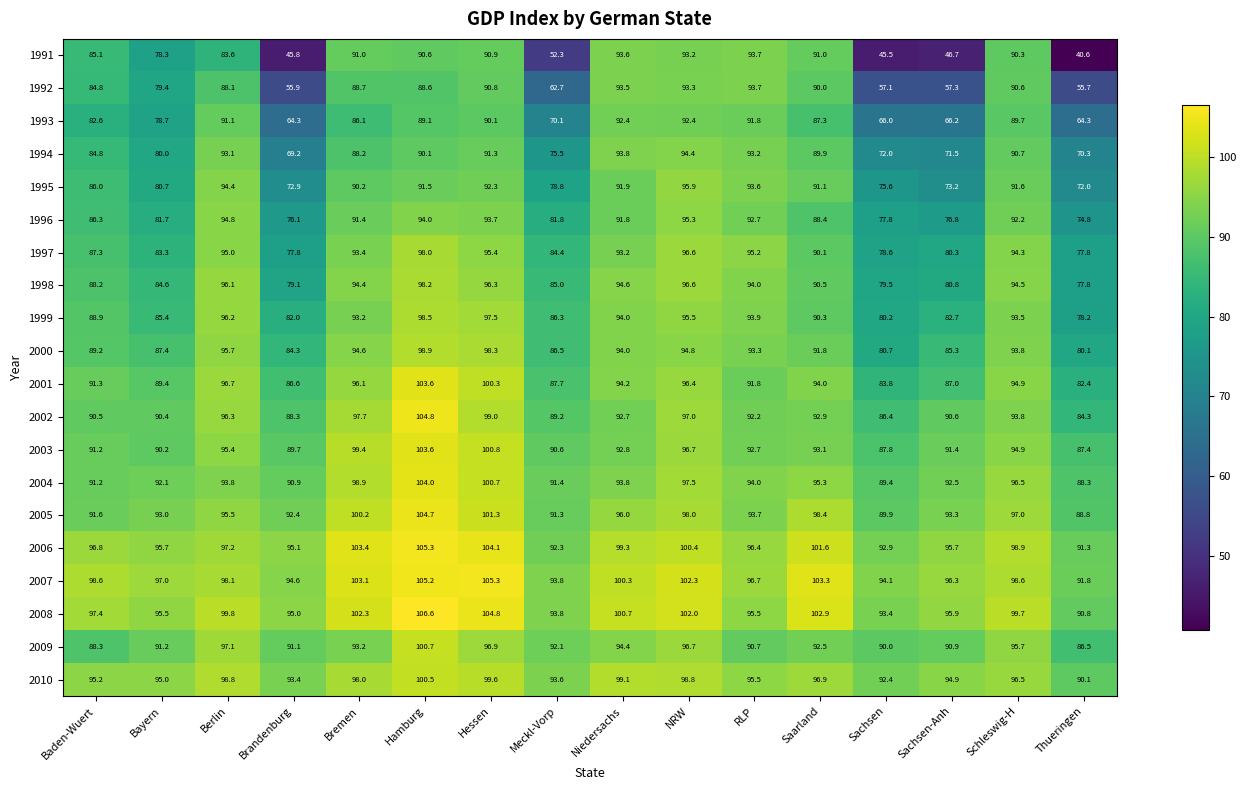

What is the difference between the second highest and second lowest values in the 1991 series?

48.1